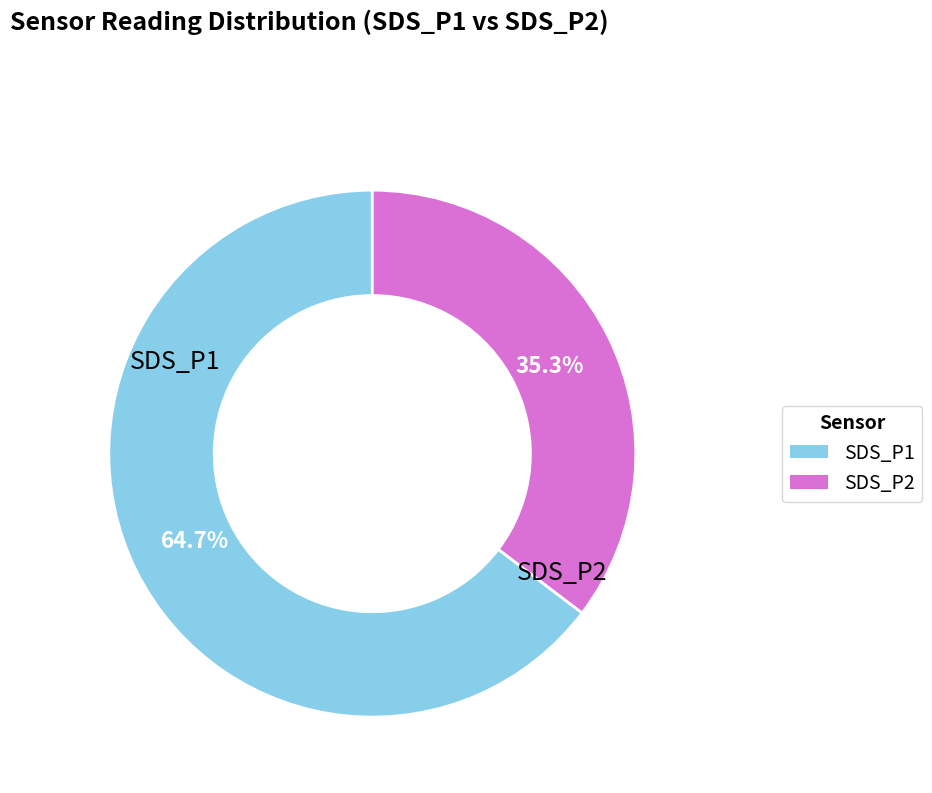

Which has a higher value, SDS_P2 or SDS_P1?

SDS_P1